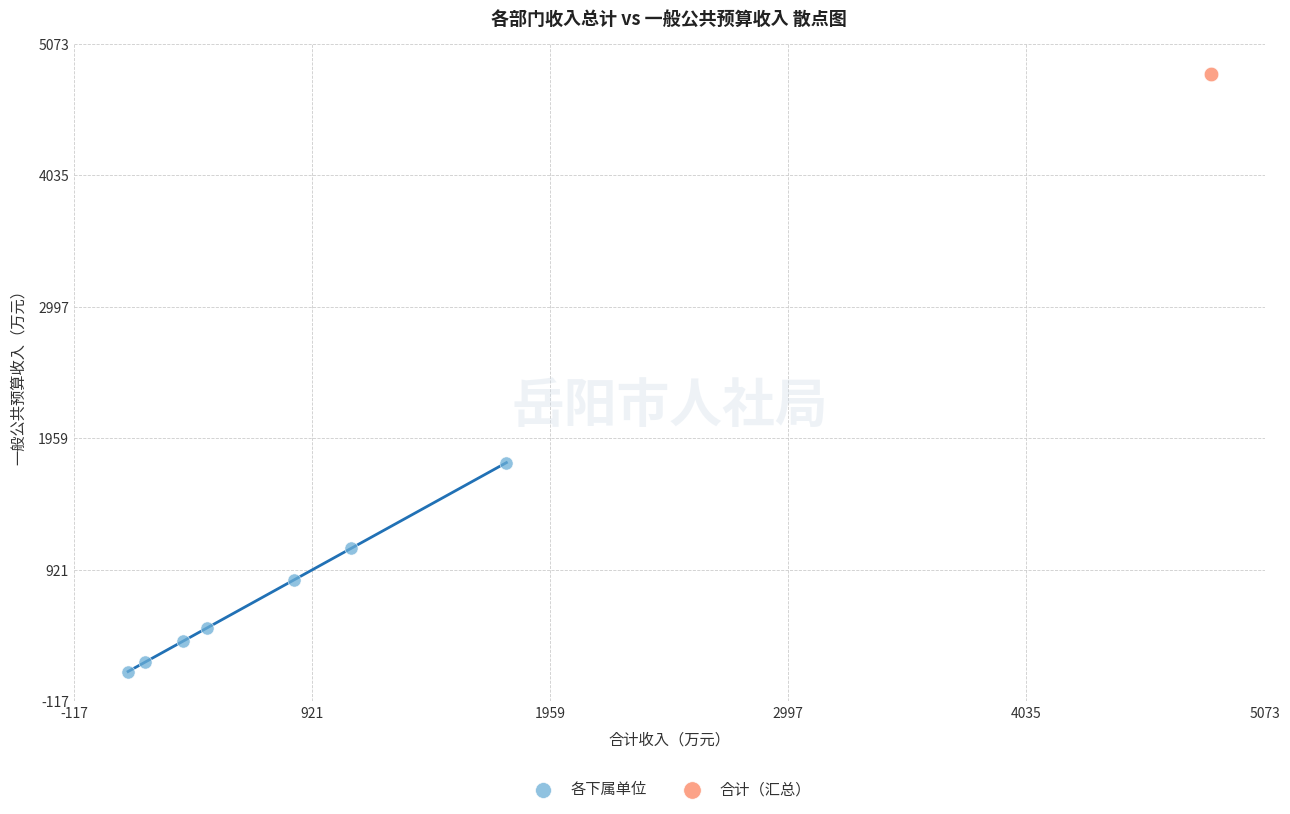

What are all the series names shown in the legend?

各下属单位, 合计（汇总）